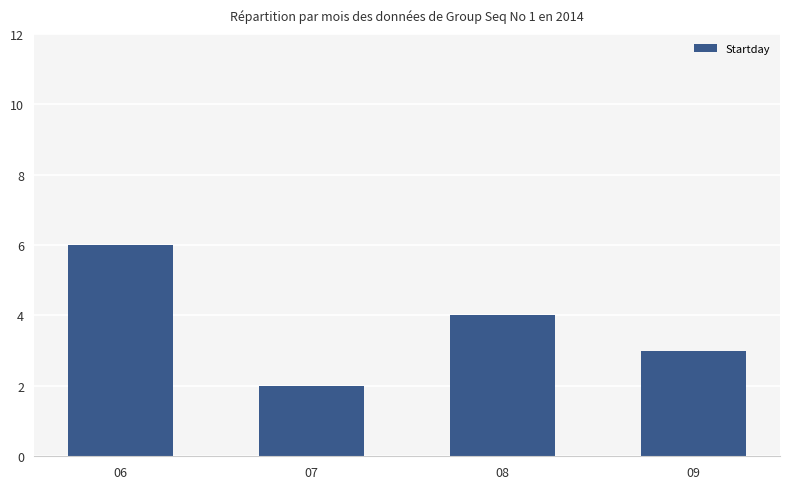

Which label corresponds to the largest value in the chart?

06